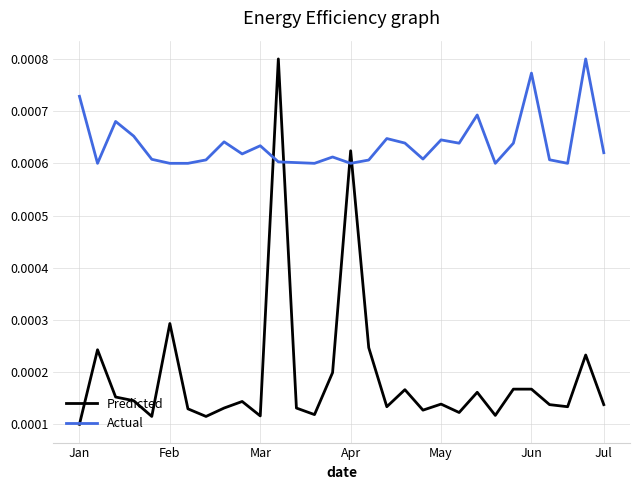

List the series in order of their overall mean, lowest first.

Predicted, Actual